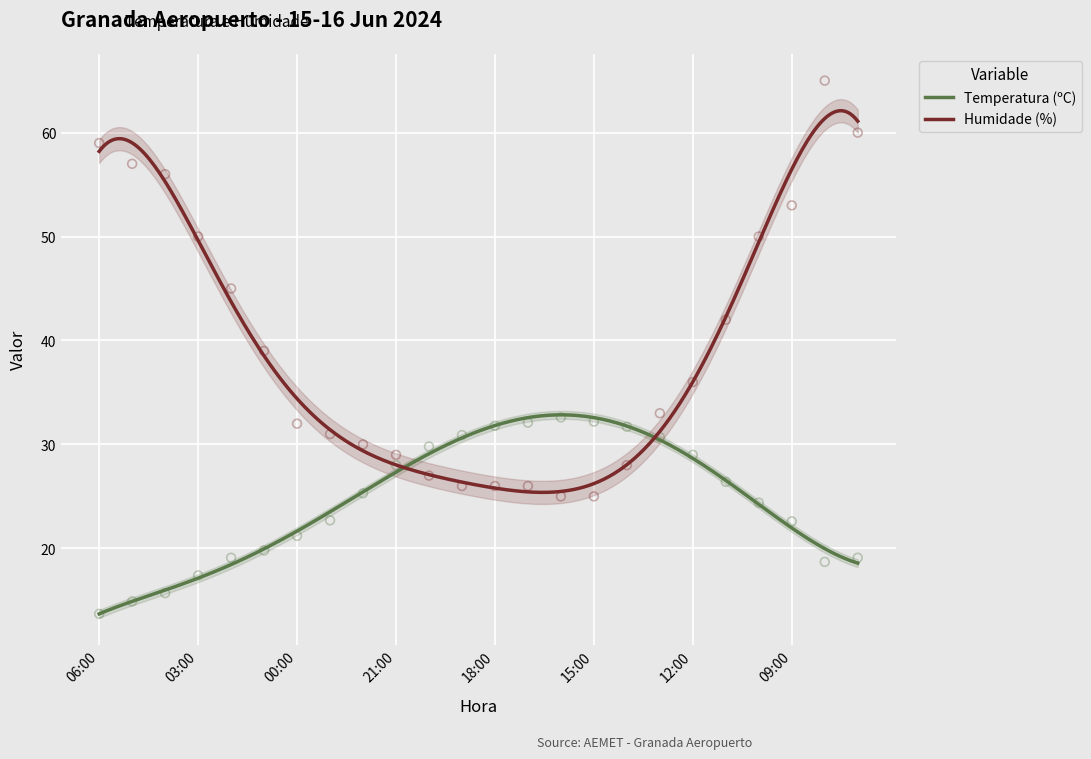

Which series reaches the minimum Y coordinate?

Temperatura (ºC)